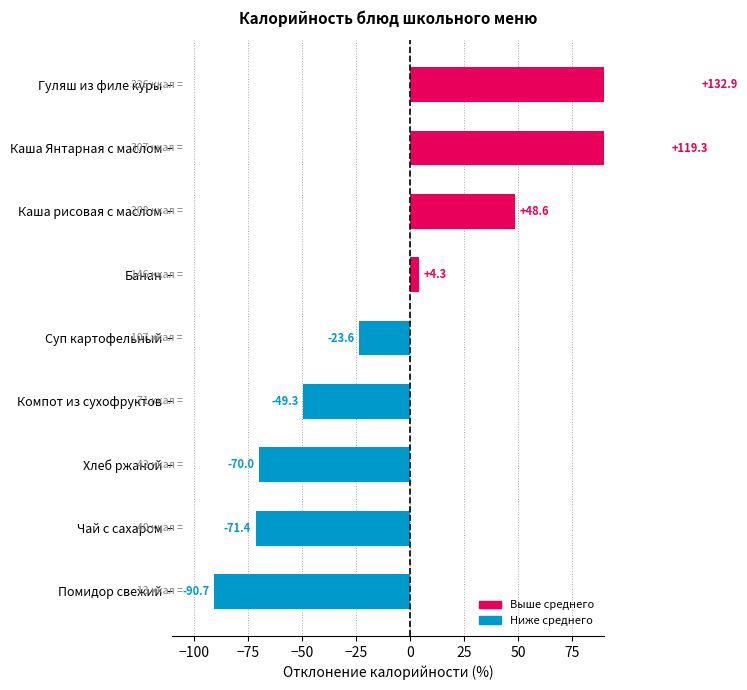

True or false: the data shows 26.2 at Каша рисовая с маслом.

False